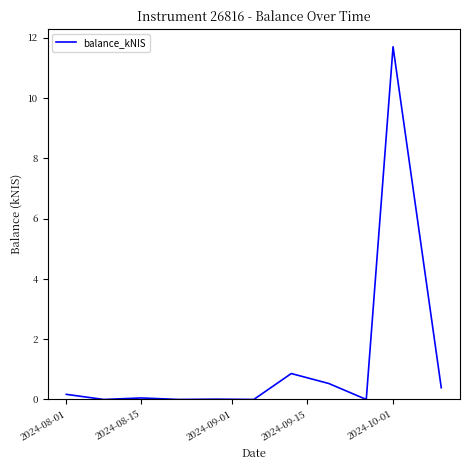

What is the maximum value shown in the chart?

11.7